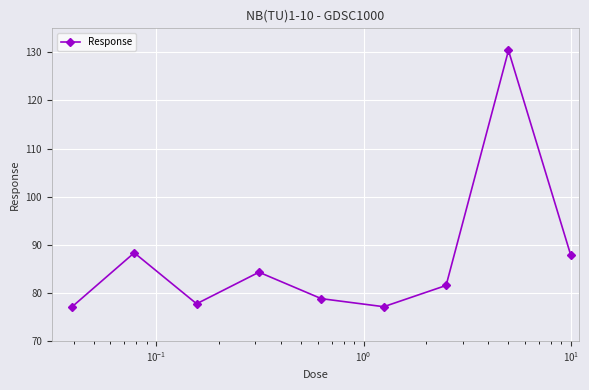

Count the number of values greater than 81.

5